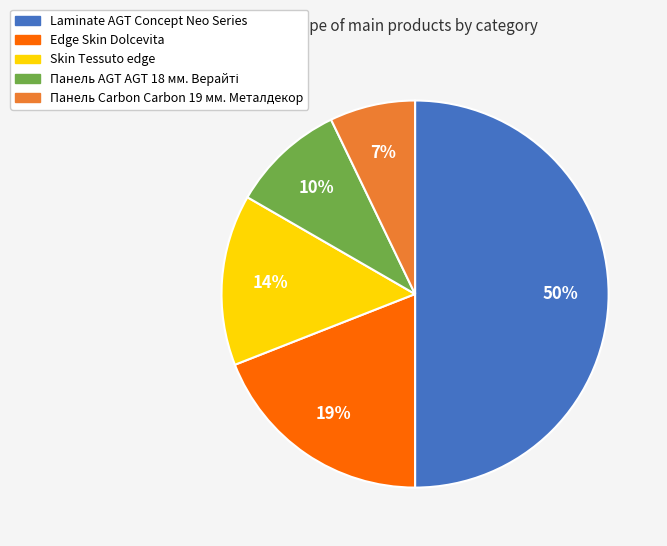

Which category has the smallest portion of the pie?

Панель Carbon Carbon 19 мм. Металдекор